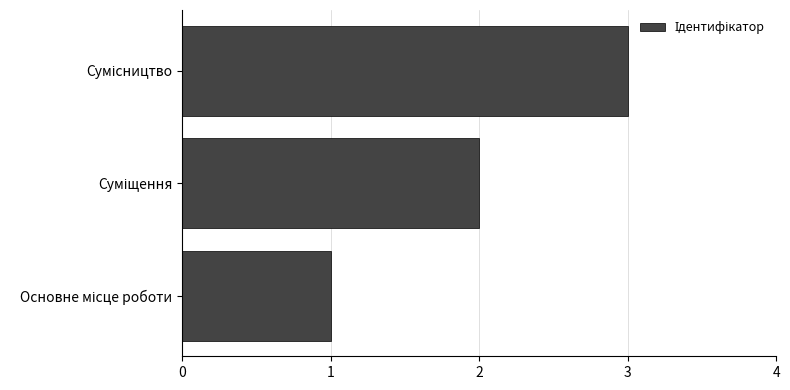

What is the greatest value displayed?

3